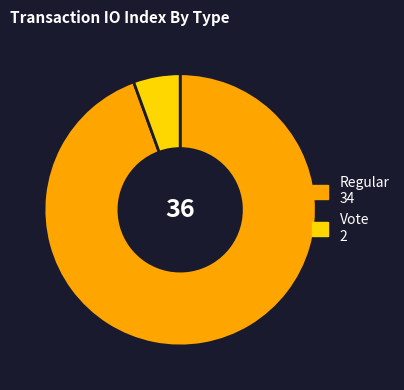

What is the largest slice in the pie chart?

Regular